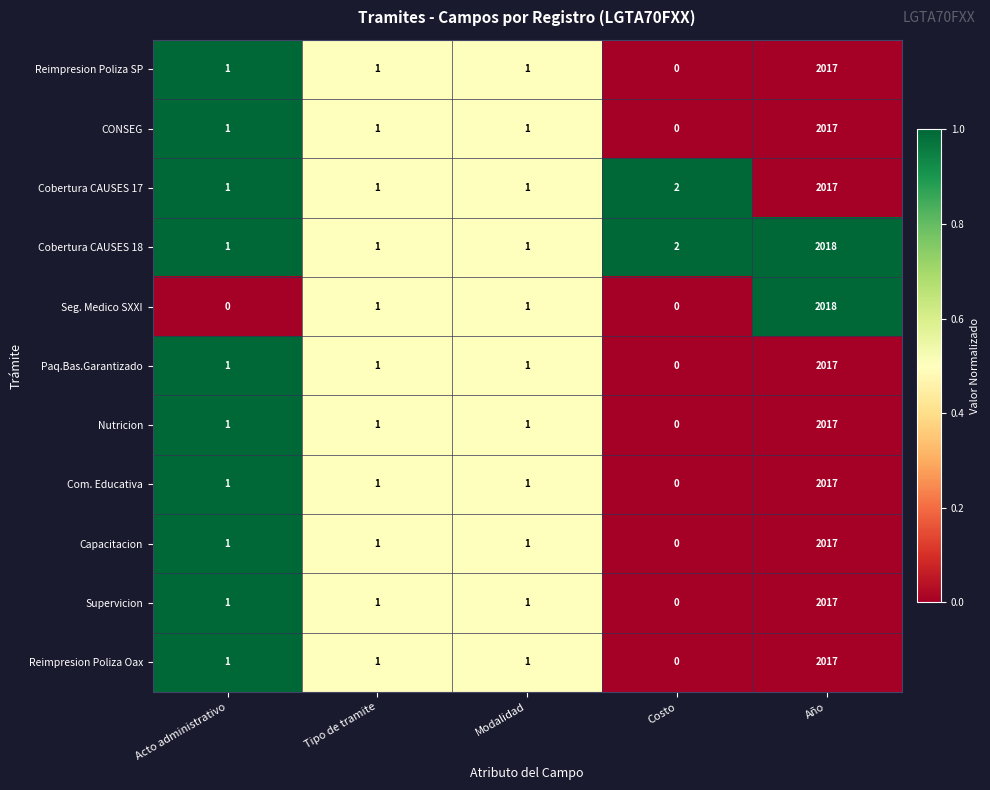

What is the maximum value shown in the chart?

2018